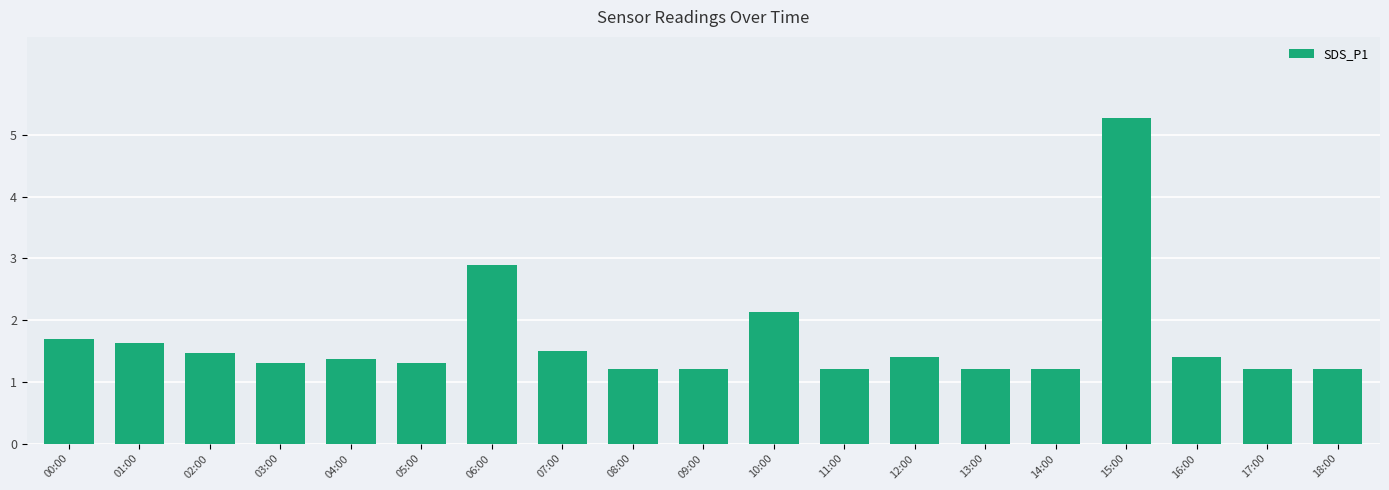

Reading right to left, what are all the values shown in this chart?

18:00=1.2	17:00=1.2	16:00=1.4	15:00=5.3	14:00=1.2	13:00=1.2	12:00=1.4	11:00=1.2	10:00=2.1	09:00=1.2	08:00=1.2	07:00=1.5	06:00=2.9	05:00=1.3	04:00=1.4	03:00=1.3	02:00=1.5	01:00=1.6	00:00=1.7